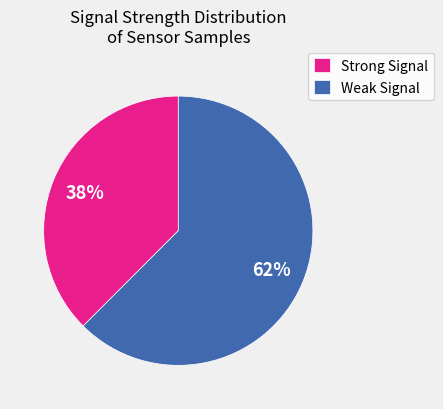

To the nearest percent, what percentage of the pie is Strong Signal?

38%